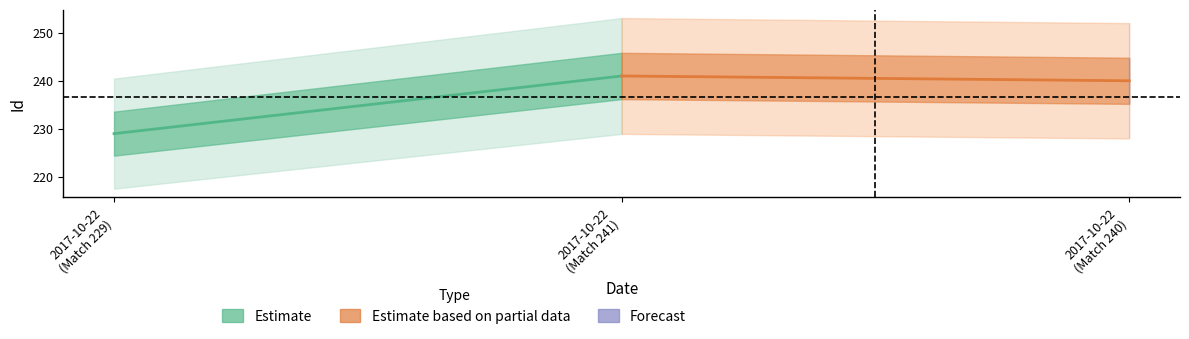

What is the sum of all Estimate based on partial data values?

481